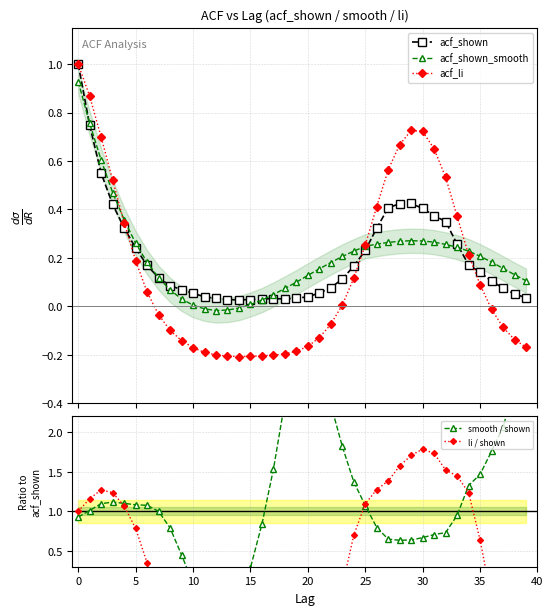

How many distinct data groups are displayed?

5